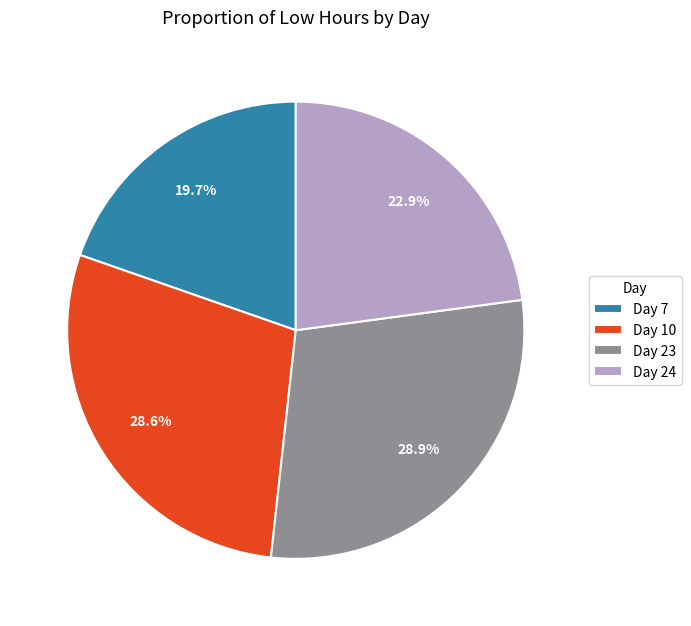

Which slice is the smallest?

Day 7